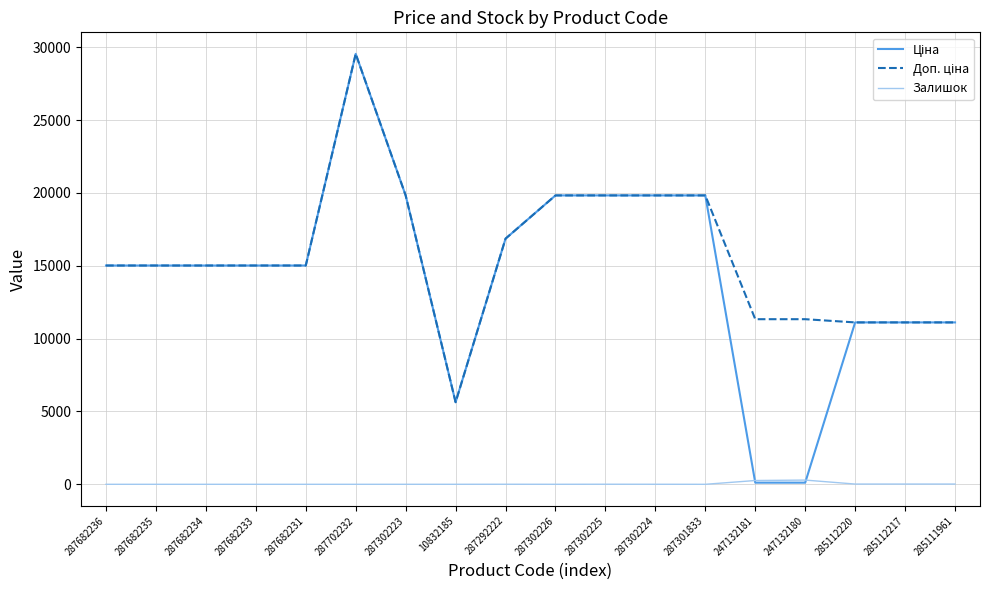

At which category does the chart reach its peak across all series?

287702232